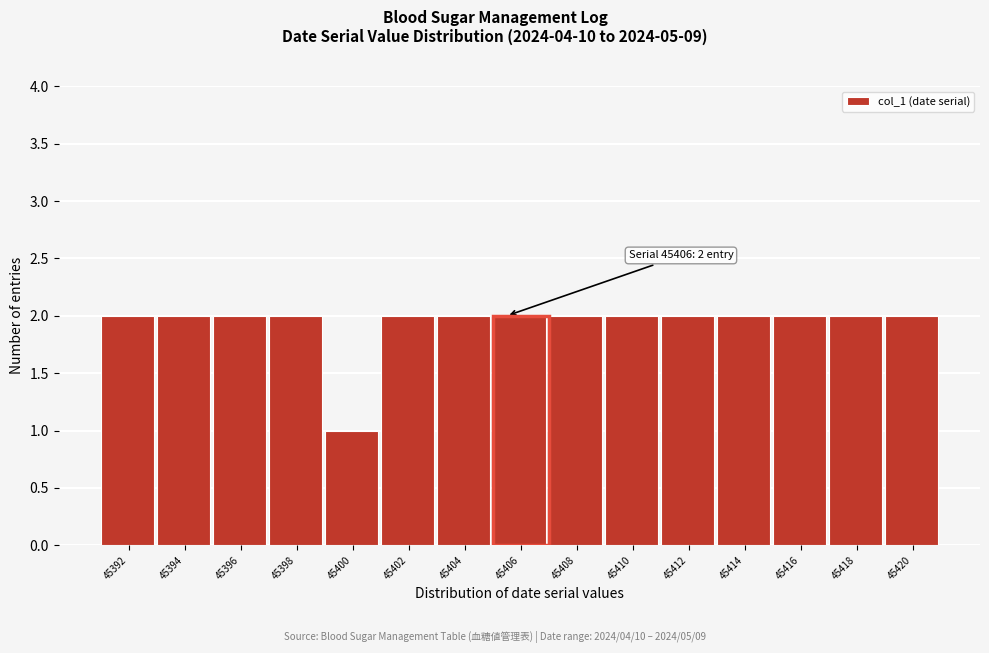

Reading left to right, list all the values displayed in this chart.

2	2	2	2	1	2	2	2	2	2	2	2	2	2	2